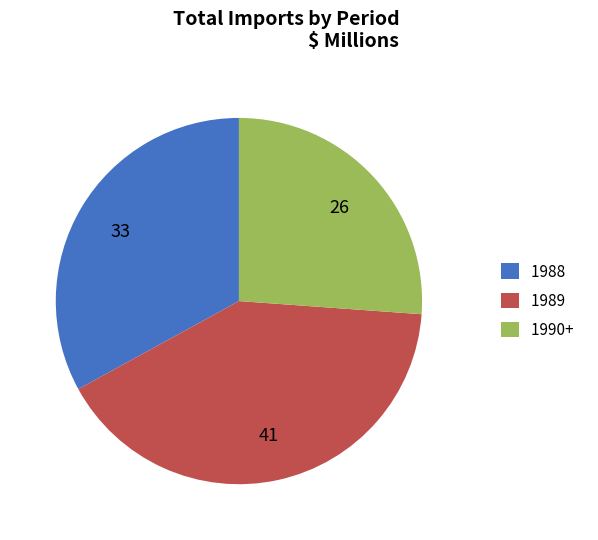

Rank the categories by value from highest to lowest.

1989, 1988, 1990+